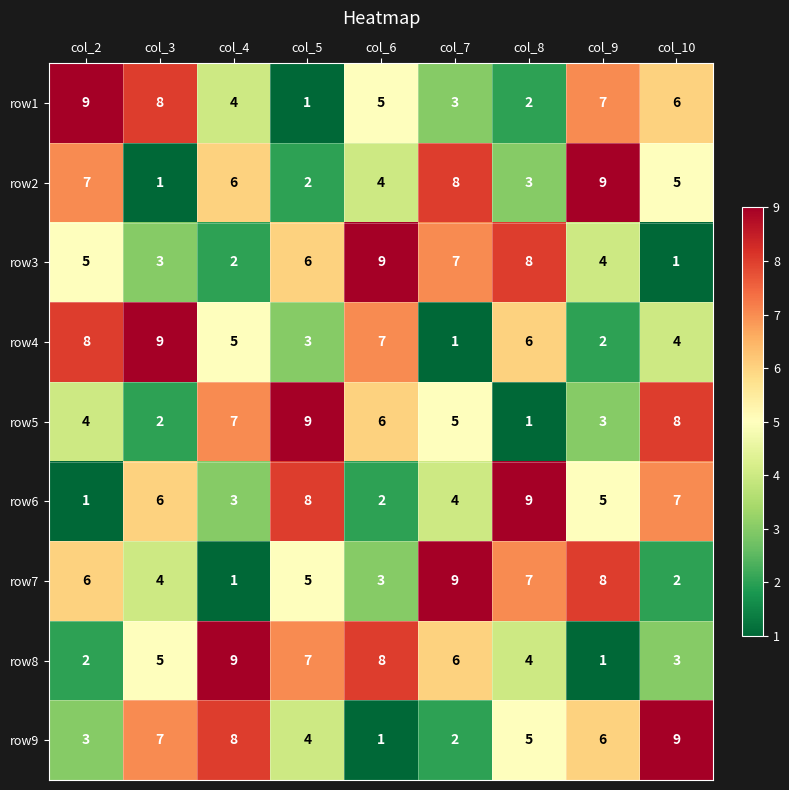

What is the spread (max minus min) of values at col_3?

8